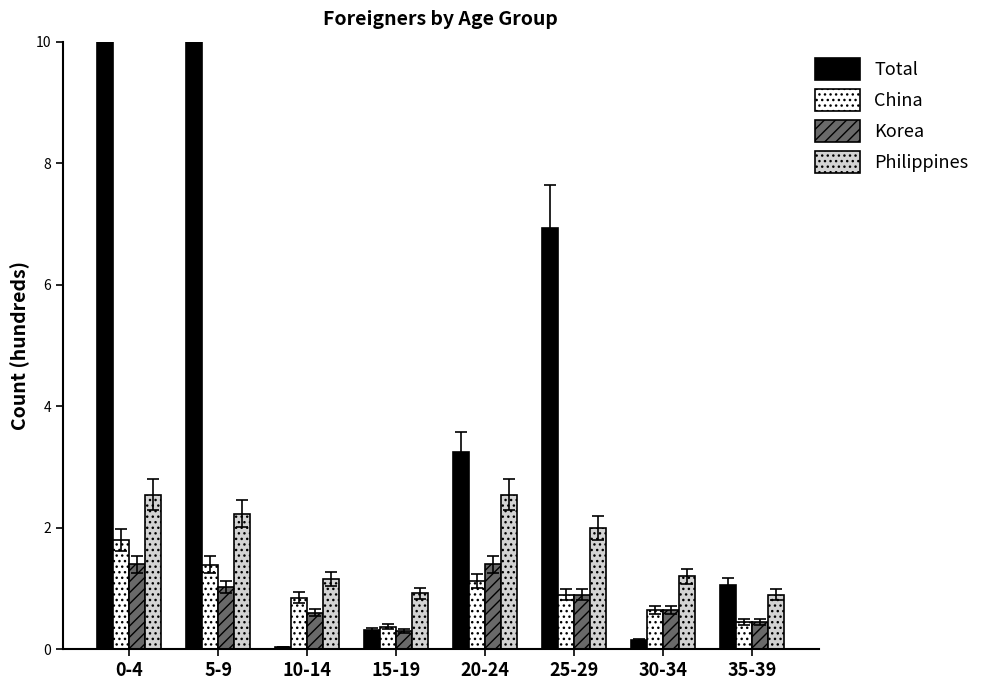

What is the difference between the China values at 15-19 and 20-24?

0.8